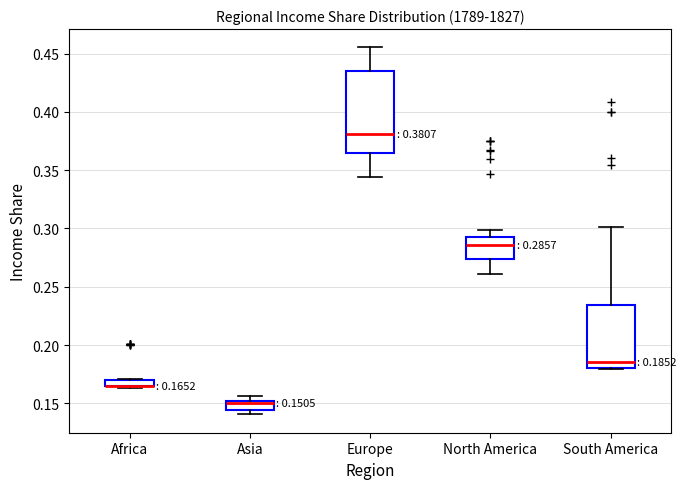

Comparing the boxes themselves (not the whiskers), which one is the tallest?

Europe